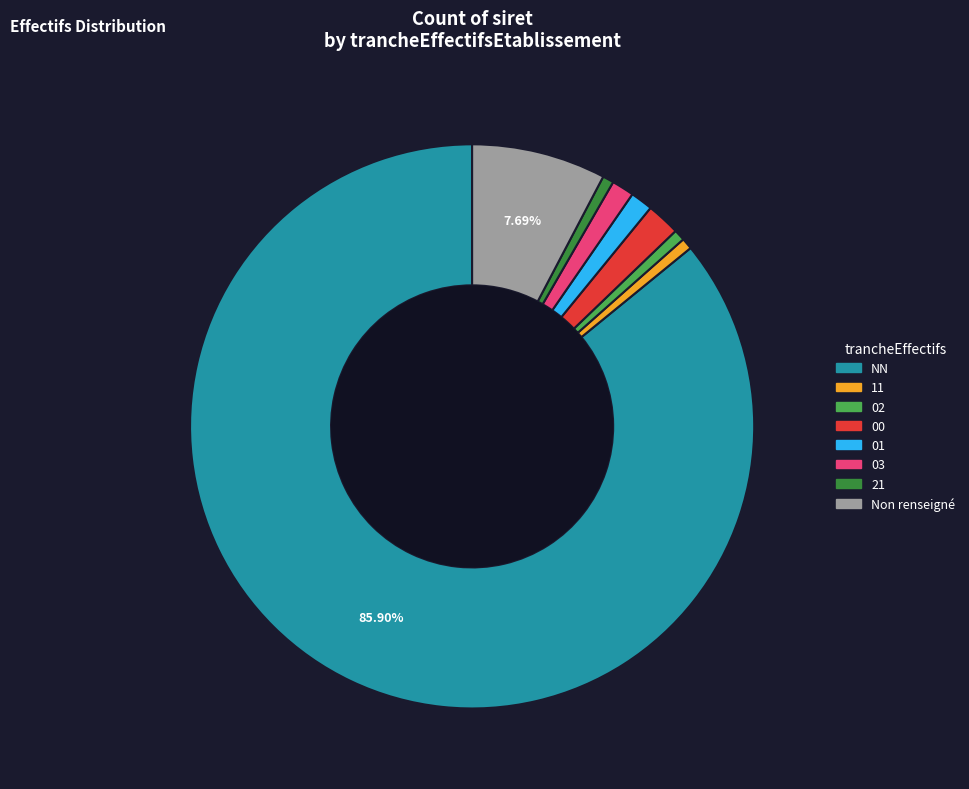

Is there any slice that represents more than half of the pie?

Yes